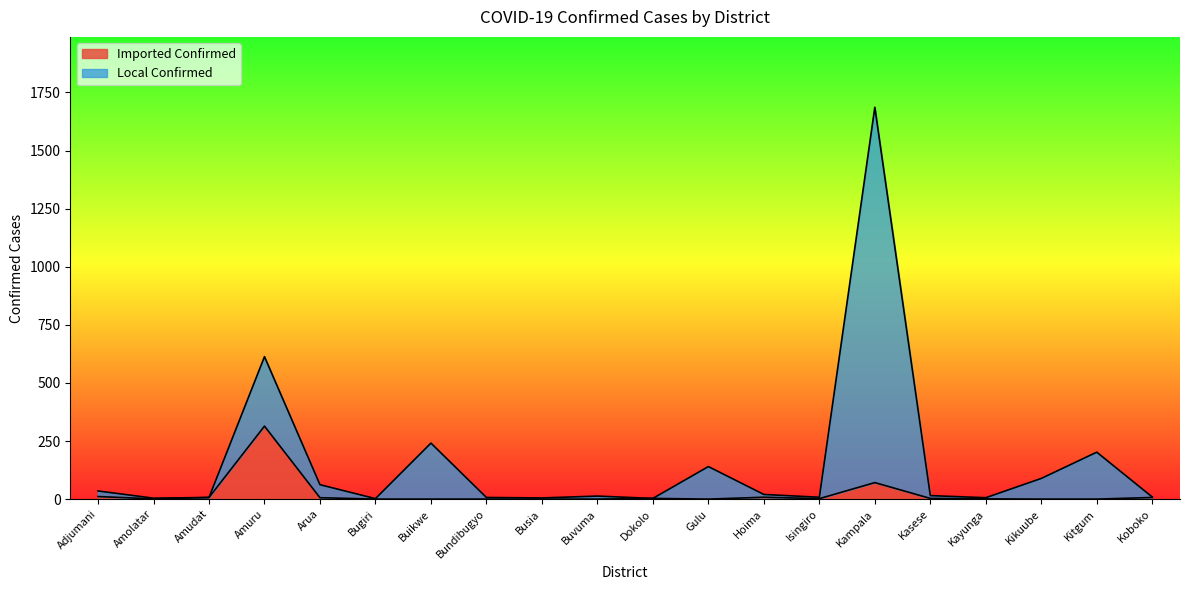

What is the total value across all series at Buikwe?

241